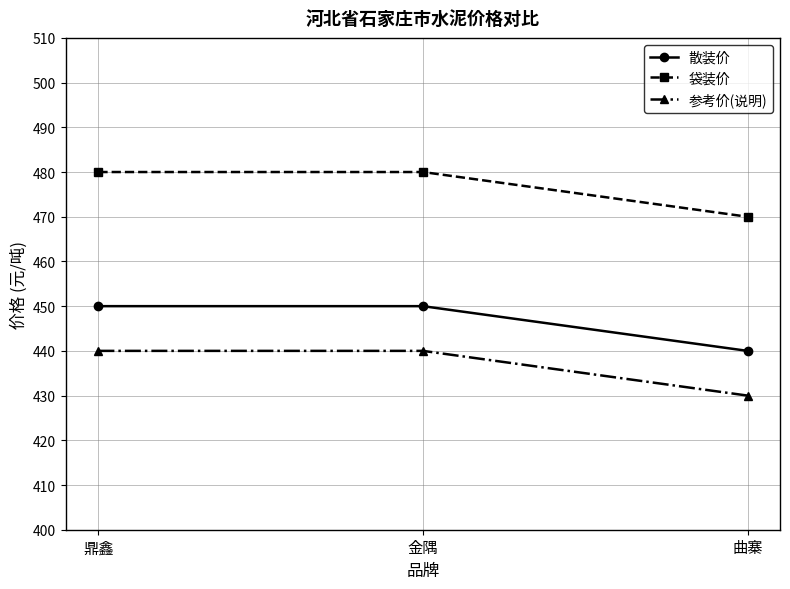

What is the greatest value displayed?

480